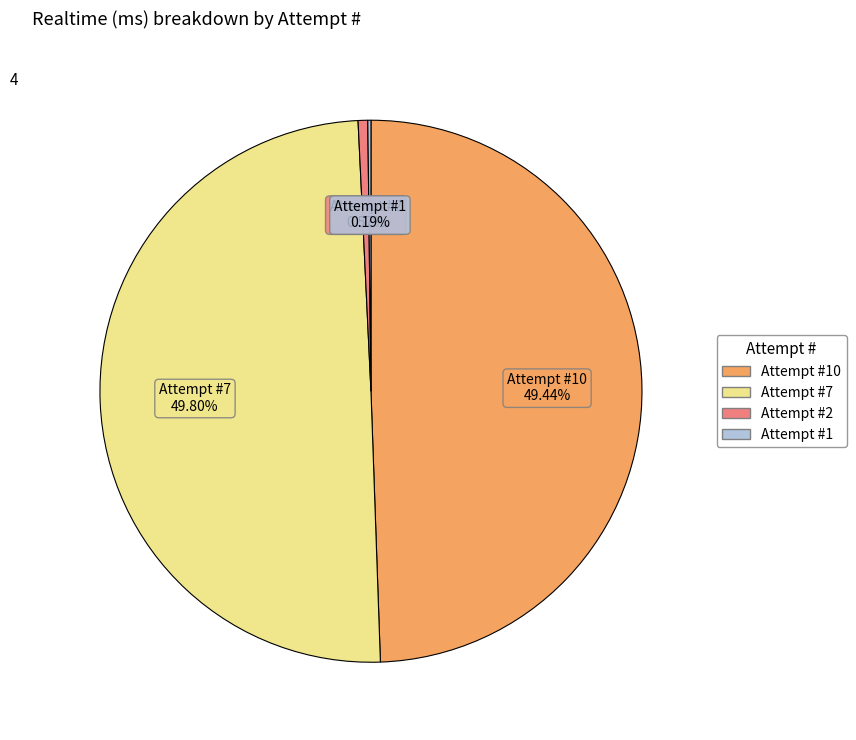

Which category has the smallest portion of the pie?

1